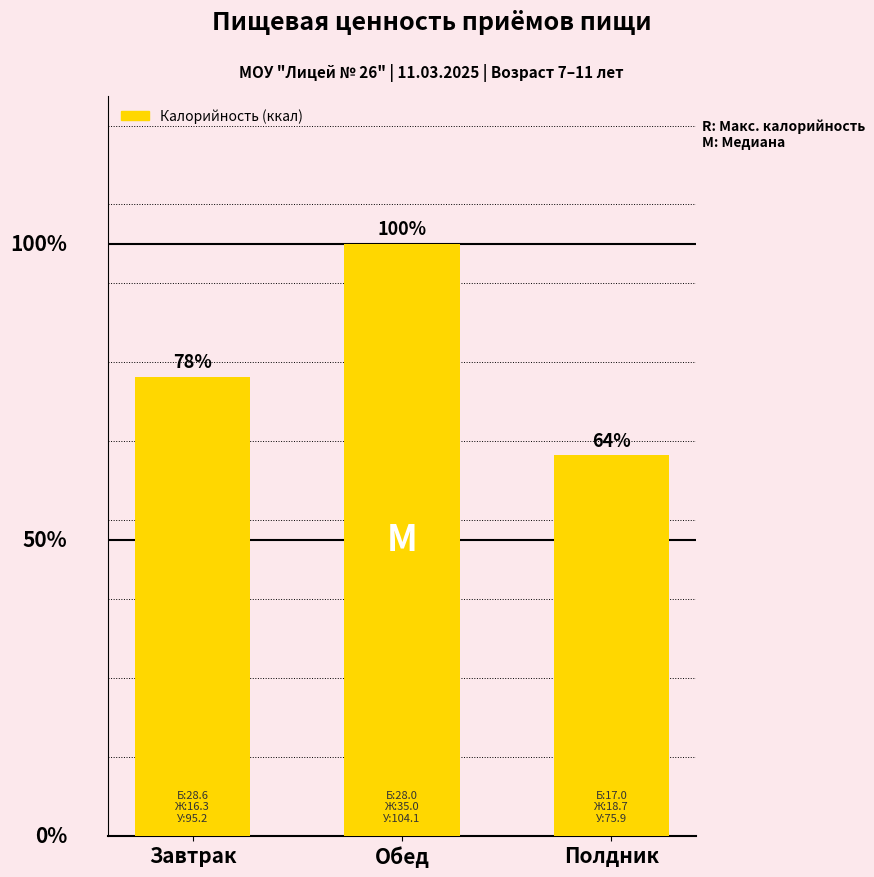

What is the difference between the values at Обед and Полдник?

299.3